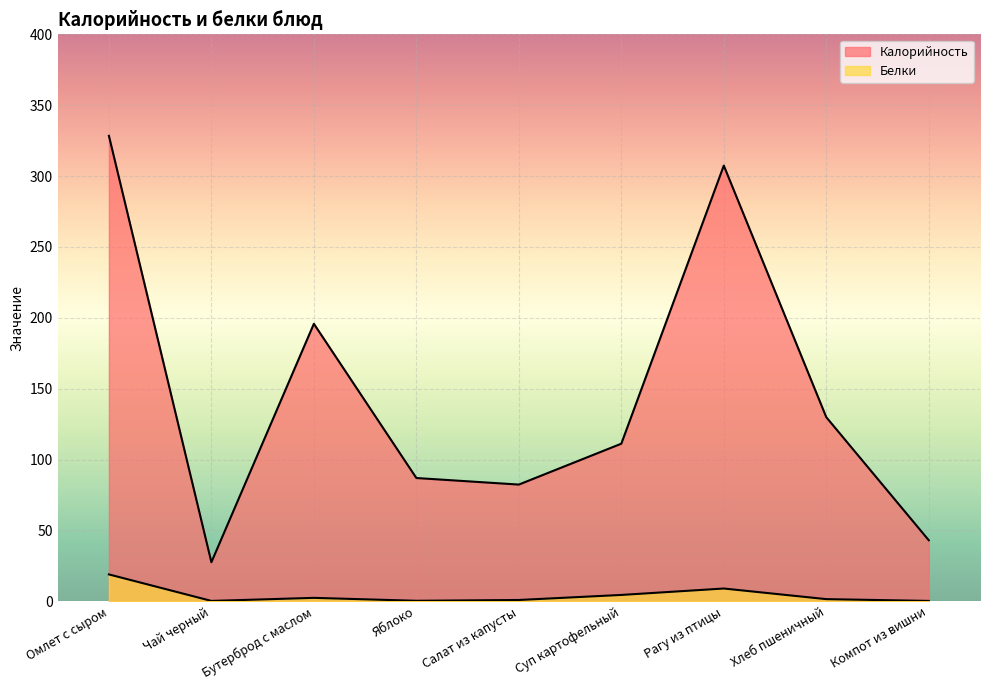

Between Омлет с сыром and Салат из капусты, which series saw the biggest shift?

Калорийность